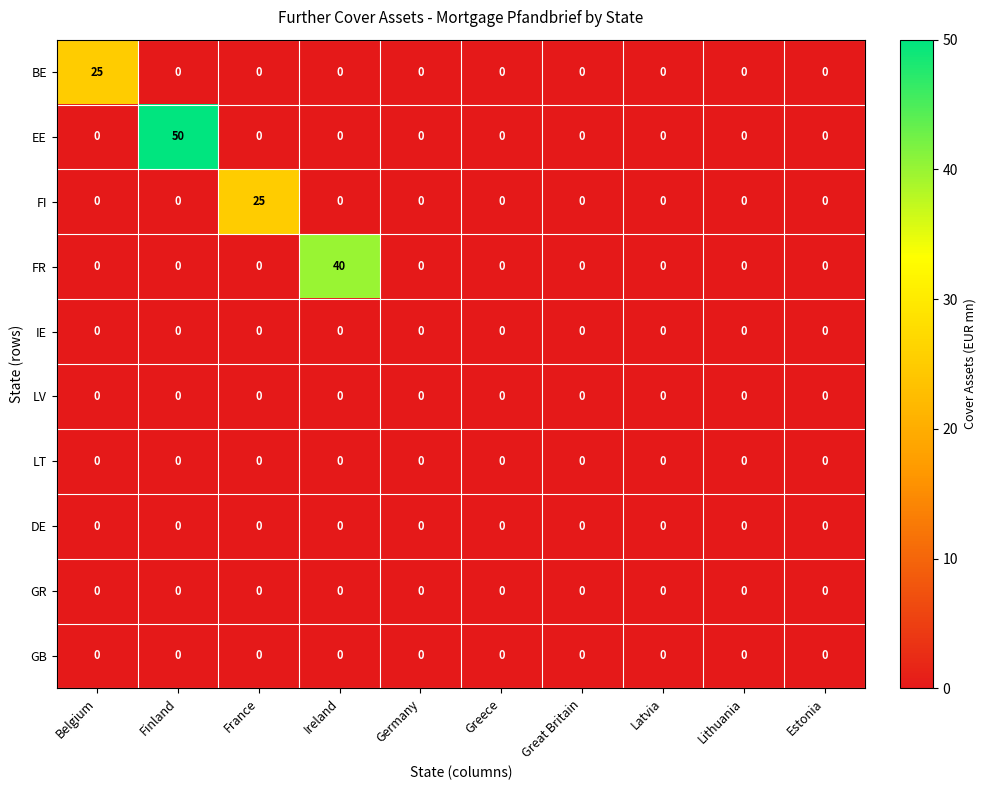

Which series has the largest total across all categories?

EE